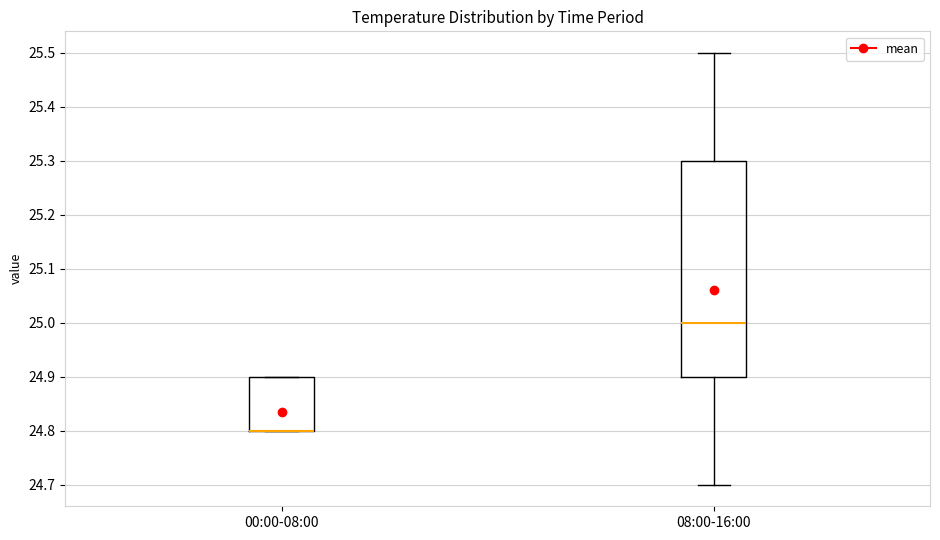

Comparing the boxes themselves (not the whiskers), which one is the tallest?

08:00-16:00